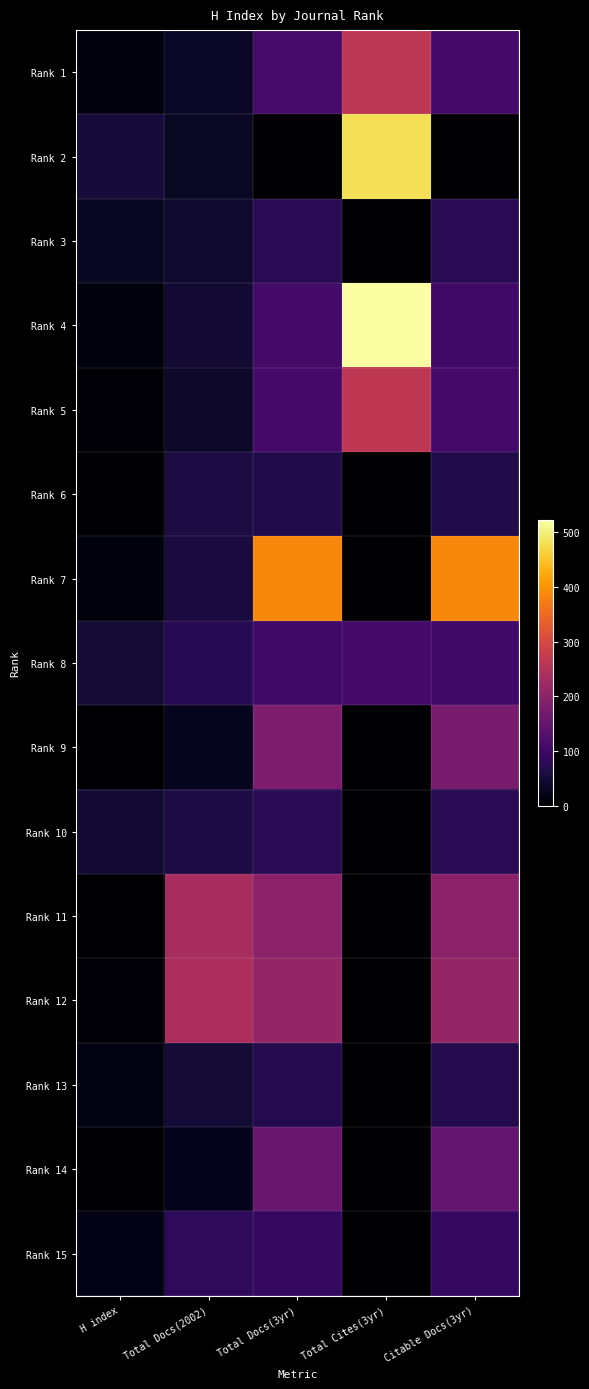

At how many categories does at least one series exceed 69?

4